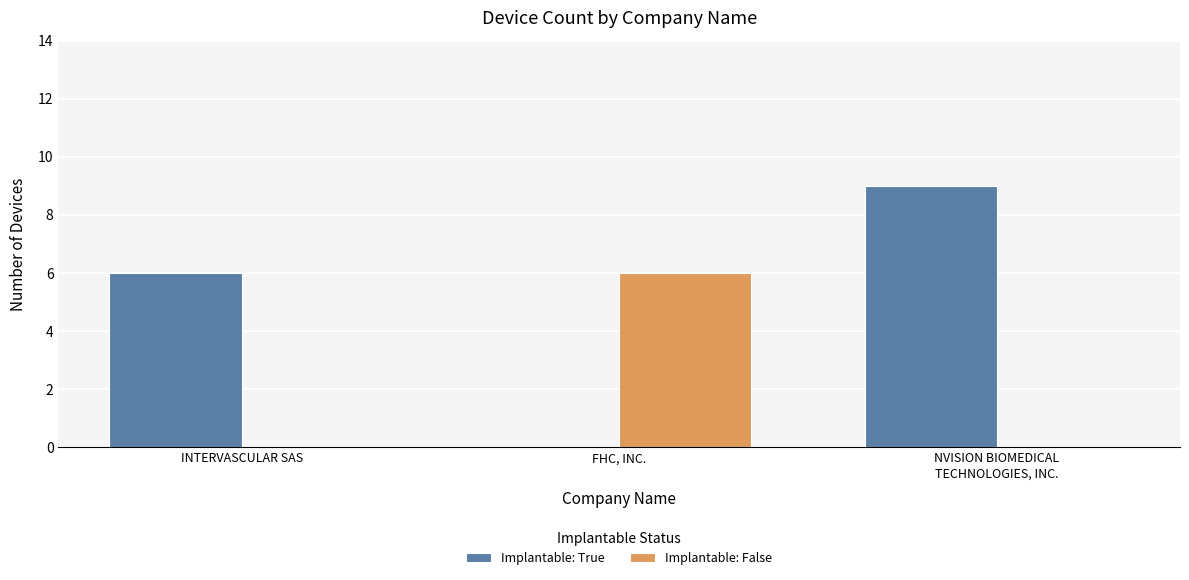

How many data points does each series have?

3